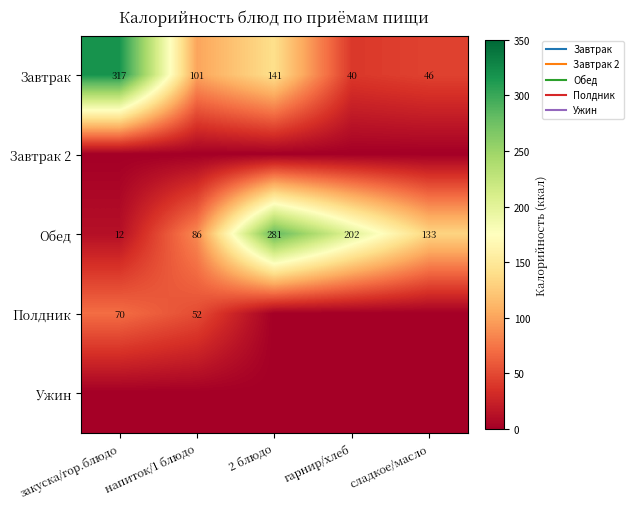

Rank the series at сладкое/масло from highest to lowest value.

Обед, Завтрак, Завтрак 2, Полдник, Ужин